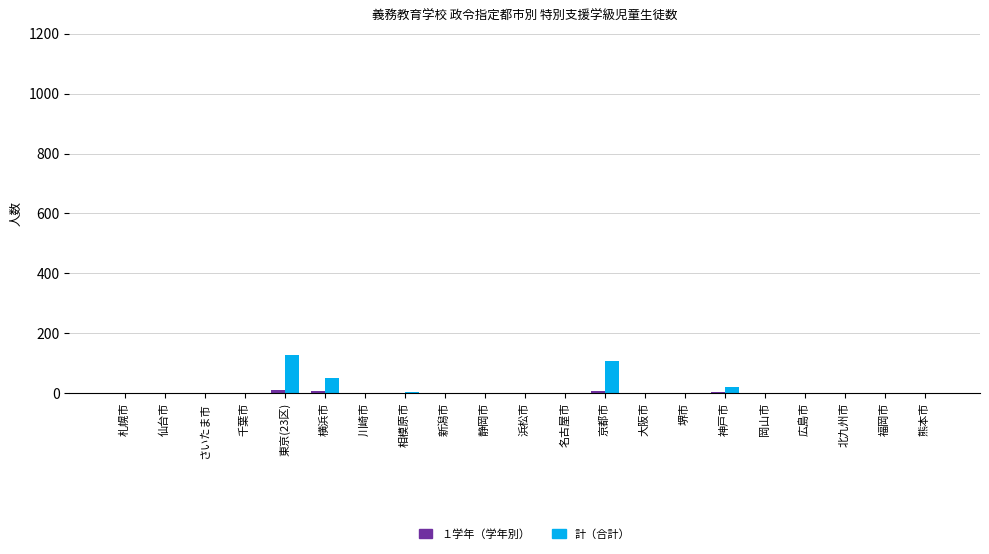

What is the maximum value shown in the chart?

127